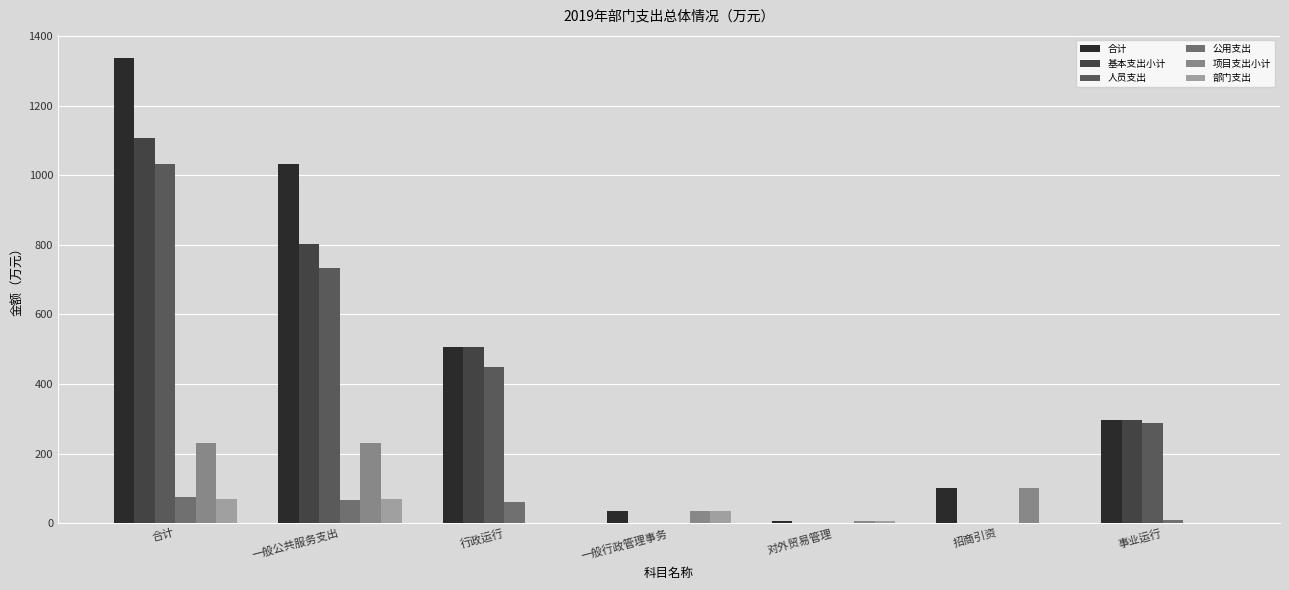

How many values in the 合计 series exceed 295?

4